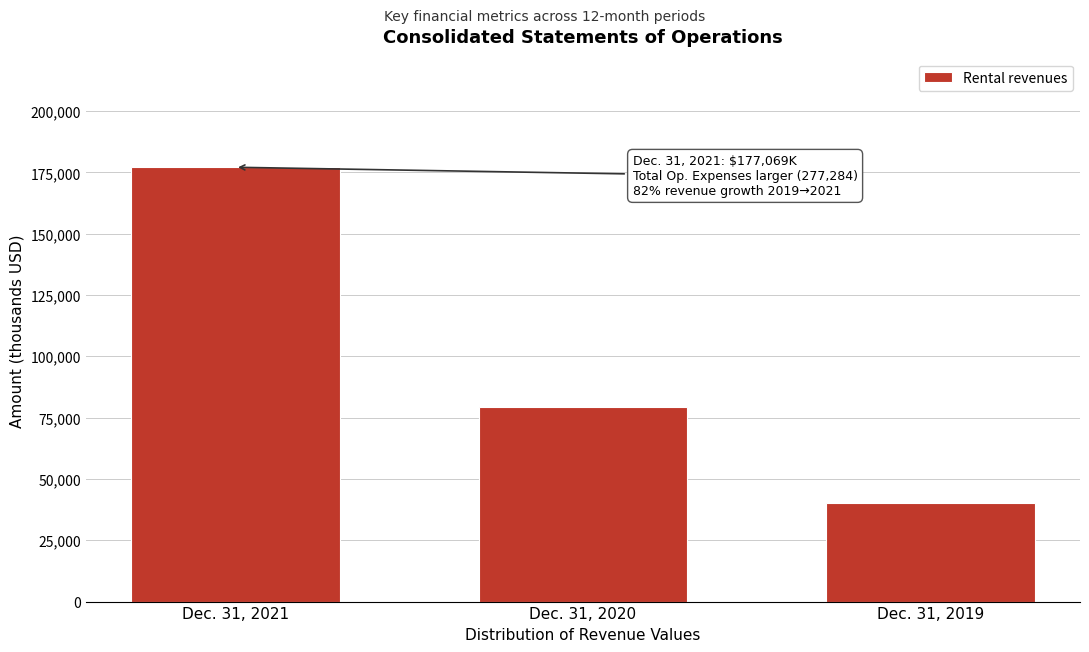

Reading right to left, what are all the values shown in this chart?

40377	79396	177069